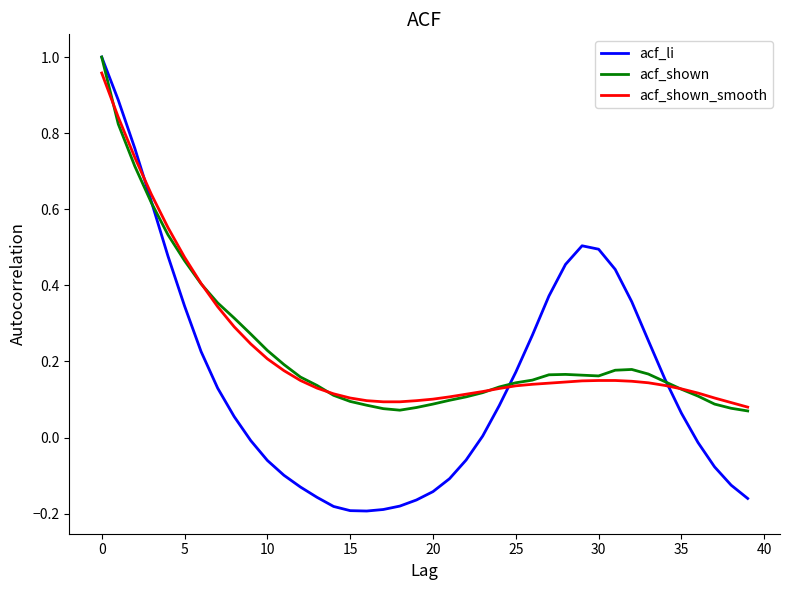

How many lines are shown in the chart?

3